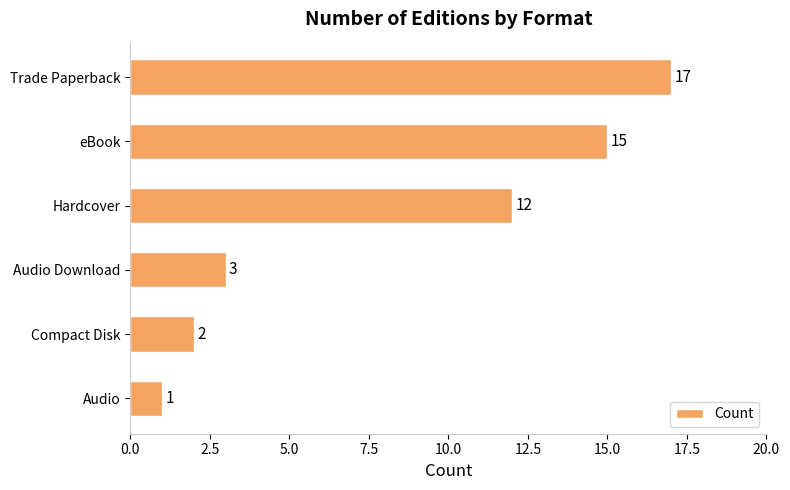

Does the chart contain any negative values?

No